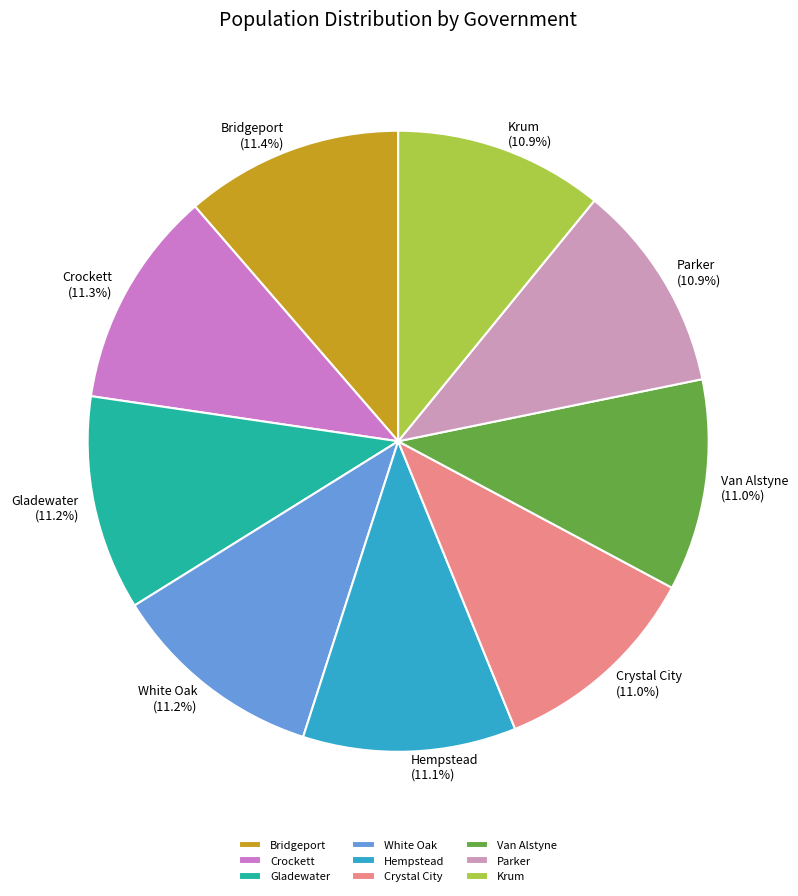

What percentage is the Van Alstyne slice, to the nearest percent?

11%